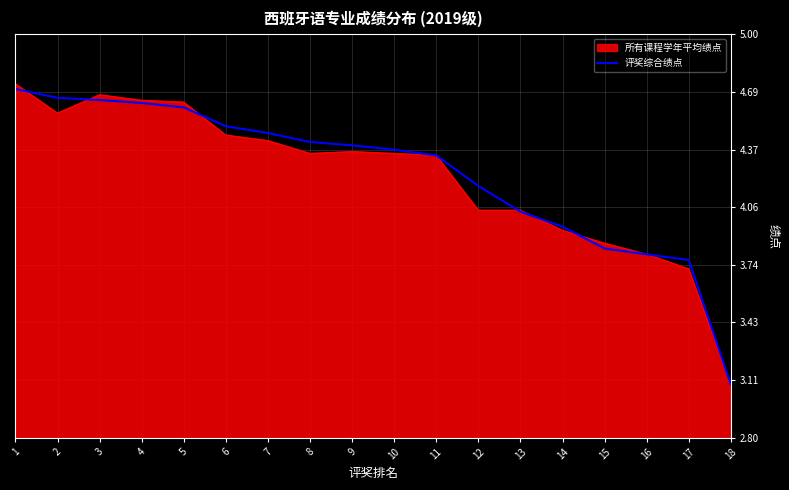

What is the total value across all series at 10?

8.7